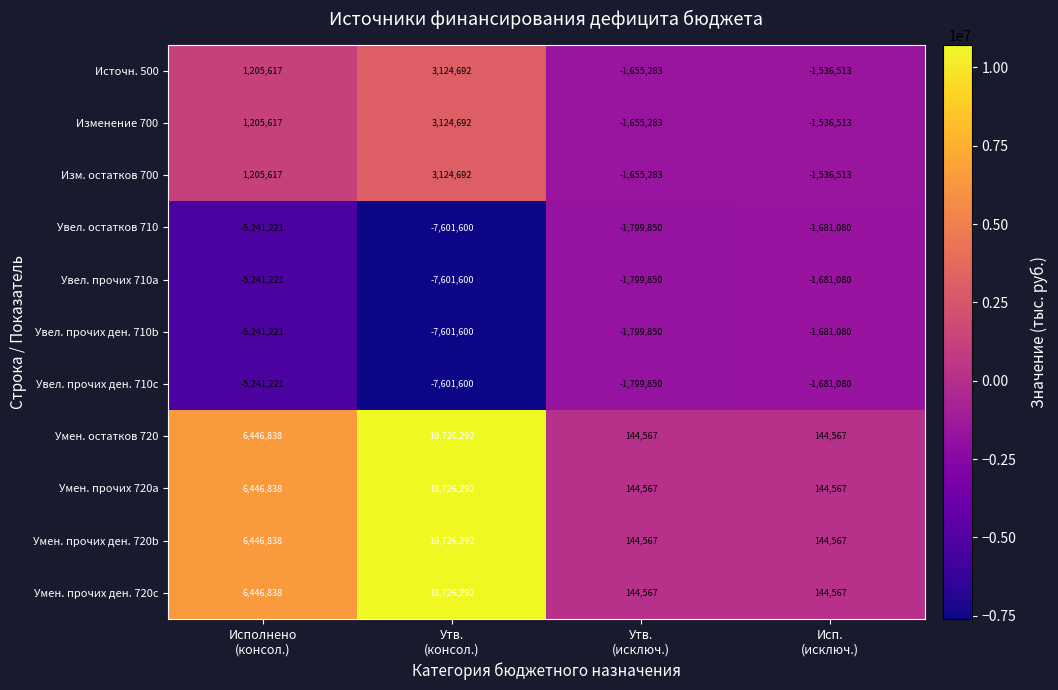

What is the minimum value shown in the chart?

-7601600